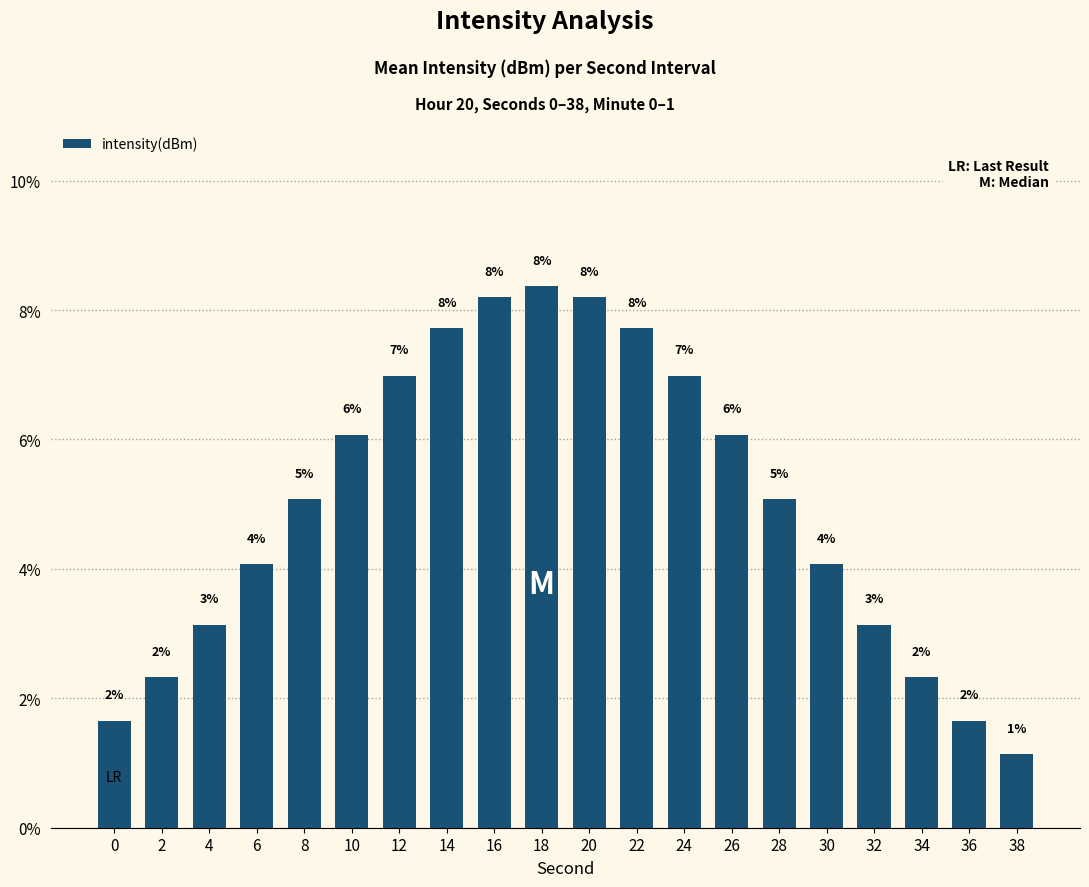

Does the chart contain any negative values?

No